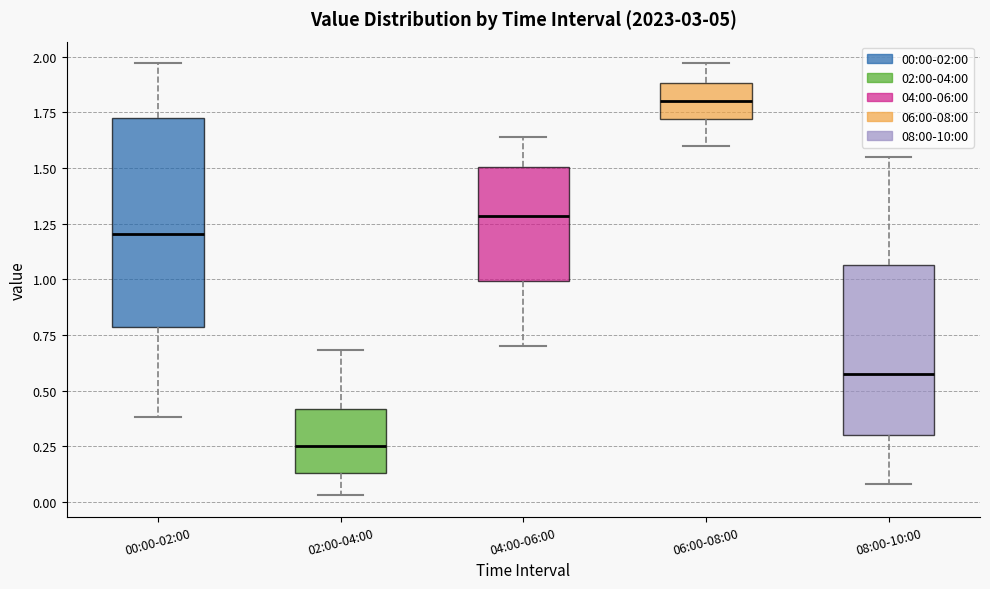

Reading left to right, read every box against the y-axis: the position of its median line, the range the box covers, and the ends of its whiskers. The values are not printed on the chart, so give them approximately, as read against the axis.

00:00-02:00: median 1.20, box 0.80 to 1.70, whiskers 0.40 to 1.95
02:00-04:00: median 0.25, box 0.15 to 0.40, whiskers 0.05 to 0.70
04:00-06:00: median 1.30, box 1.00 to 1.50, whiskers 0.70 to 1.65
06:00-08:00: median 1.80, box 1.70 to 1.90, whiskers 1.60 to 1.95
08:00-10:00: median 0.60, box 0.30 to 1.05, whiskers 0.10 to 1.55